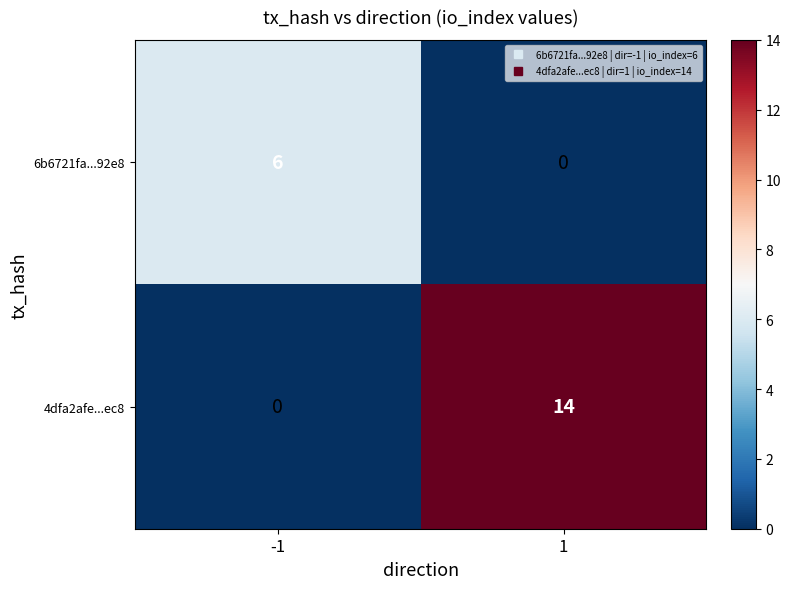

Reading right to left, what are all the values shown in this chart?

6b6721fa...92e8: 0	6
4dfa2afe...ec8: 14	0